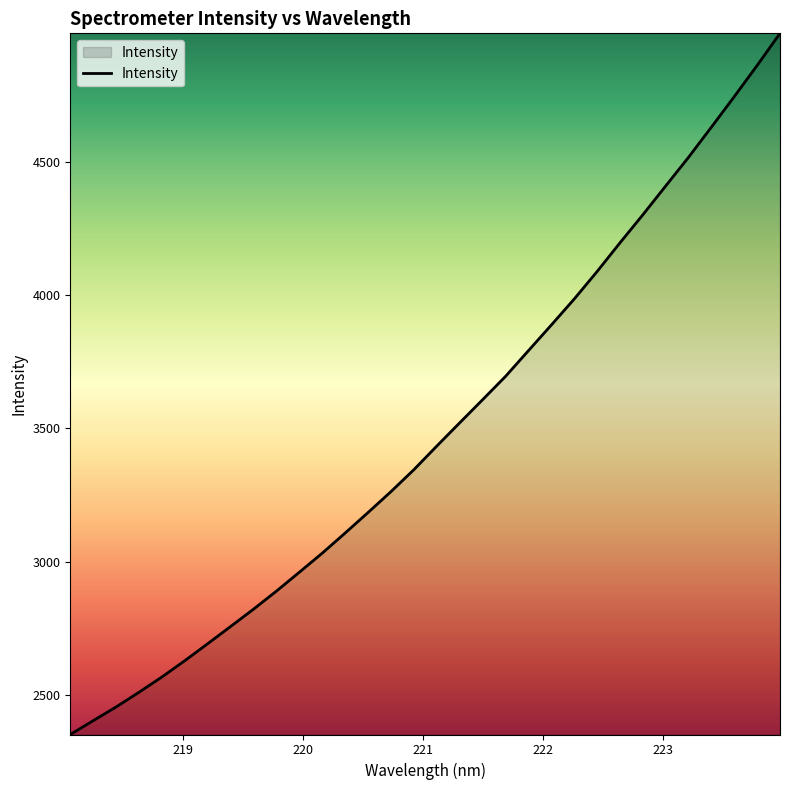

What is the difference between the maximum and minimum values?

2631.4